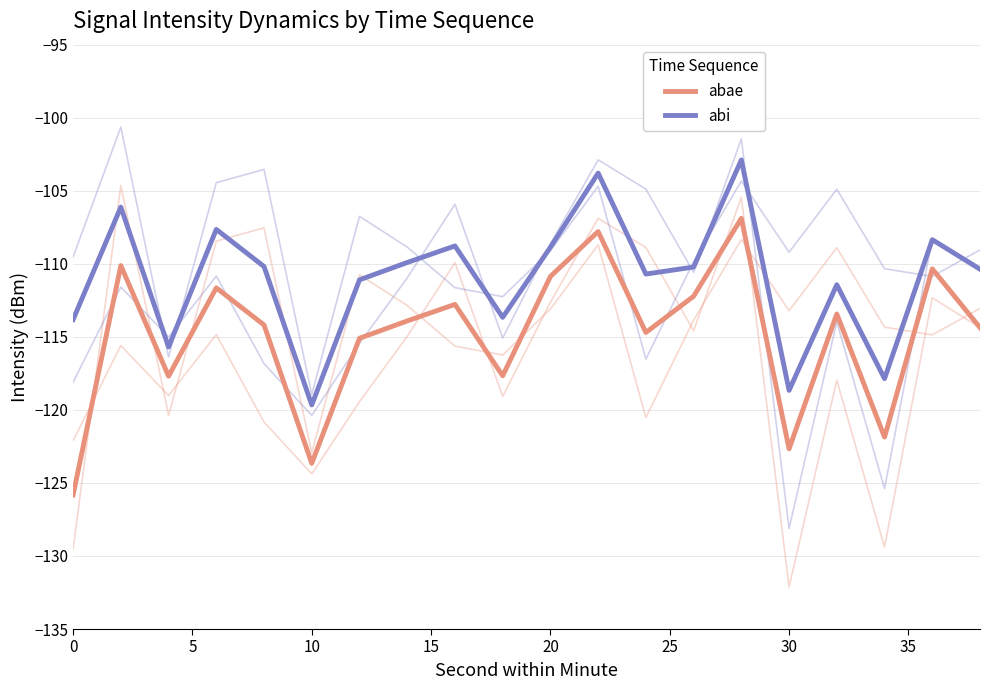

What is the value of the abae point at the 9th from the left?

-112.8